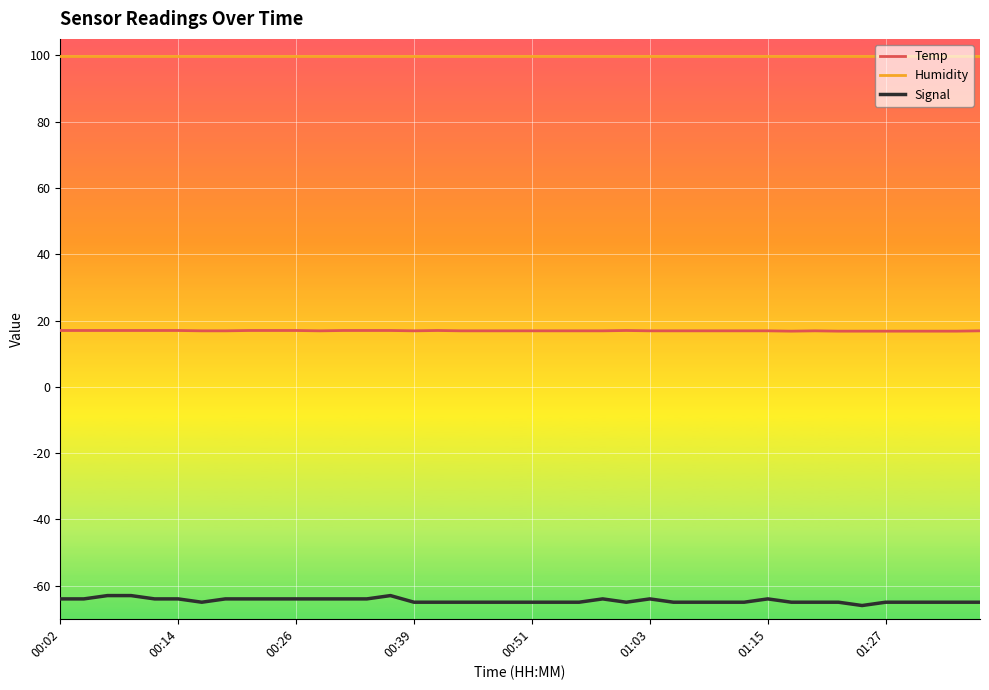

What are all the series names shown in the legend?

Temp, Humidity, Signal